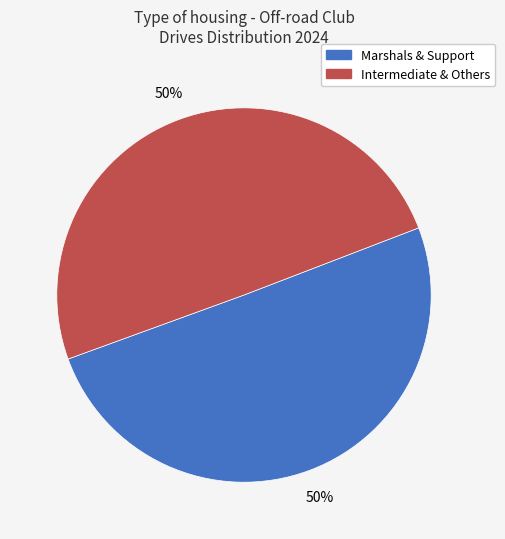

To the nearest percent, what is the average slice percentage?

50%